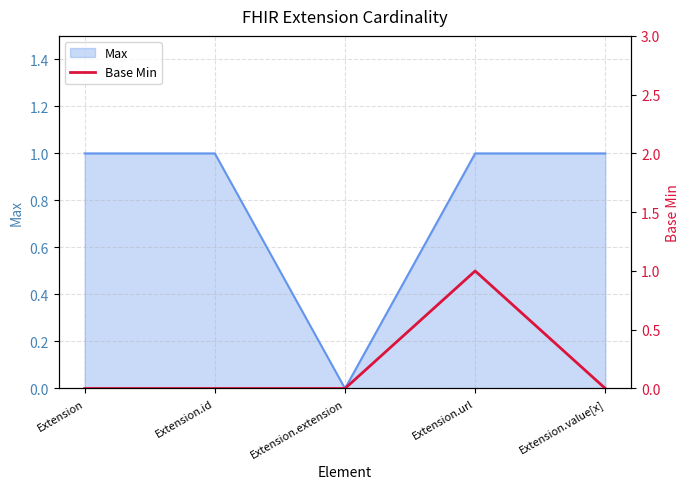

How many interior local peaks (higher than both neighbors) does the data have?

1